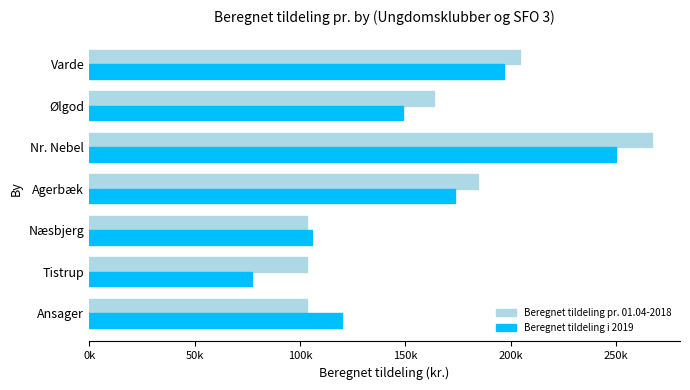

What is the minimum value shown in the chart?

77125.0